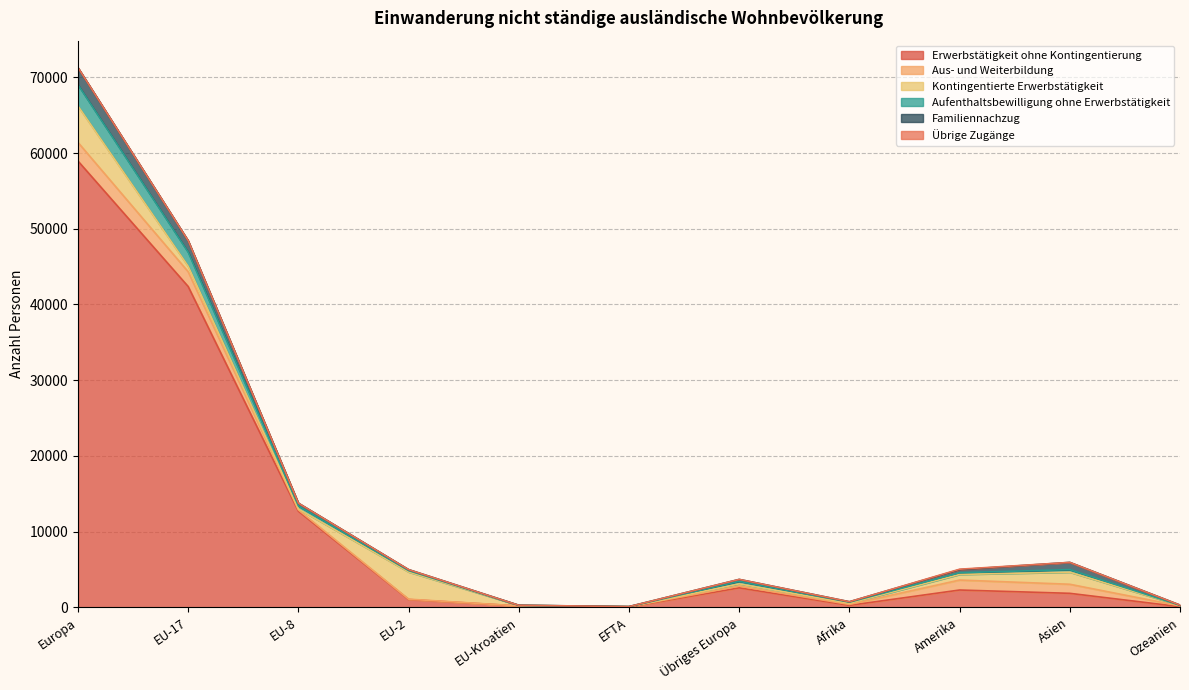

List the labels in order of Aufenthaltsbewilligung ohne Erwerbstätigkeit value, smallest first.

EU-Kroatien, EFTA, Ozeanien, Afrika, EU-2, Amerika, Asien, Übriges Europa, EU-8, EU-17, Europa